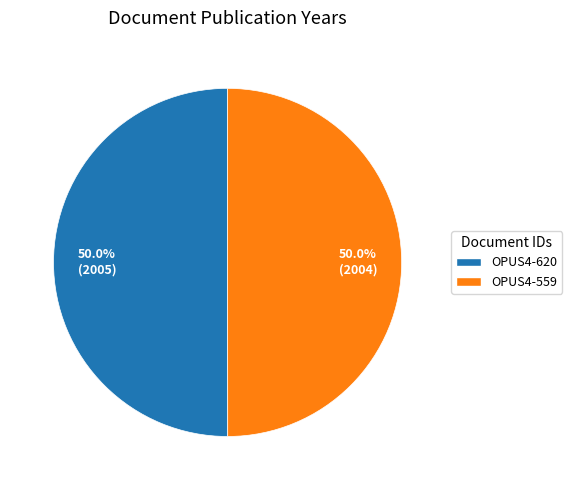

What percentage do OPUS4-620 and OPUS4-559 together represent?

100.0%